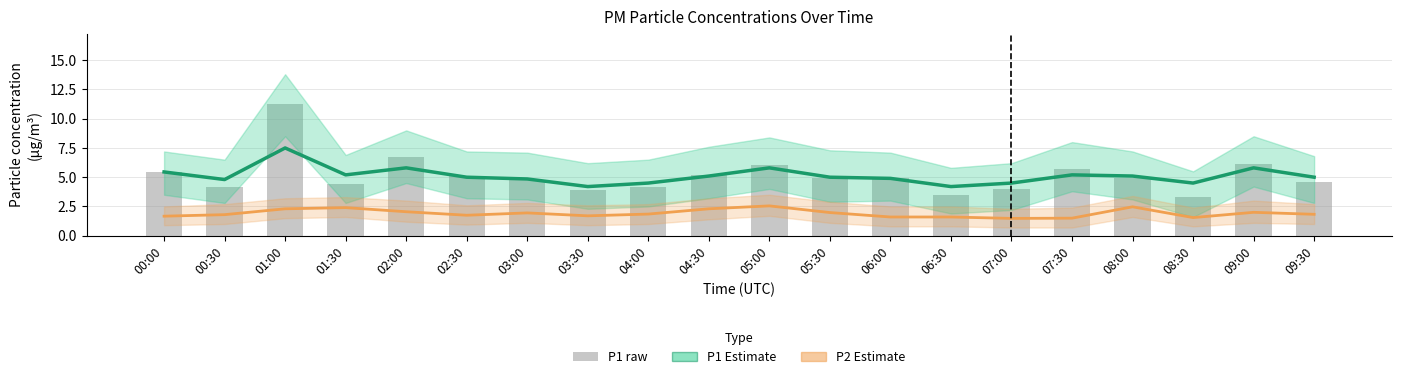

What position from the left is 08:30?

18